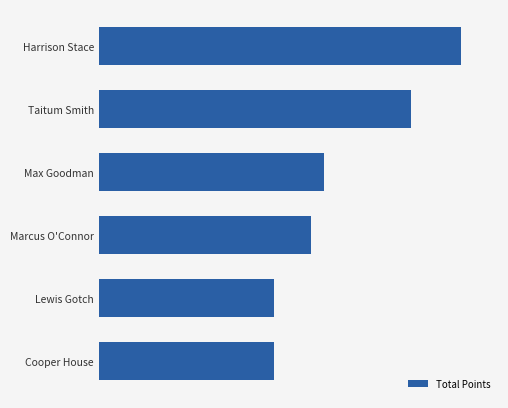

What is the smallest value displayed?

14